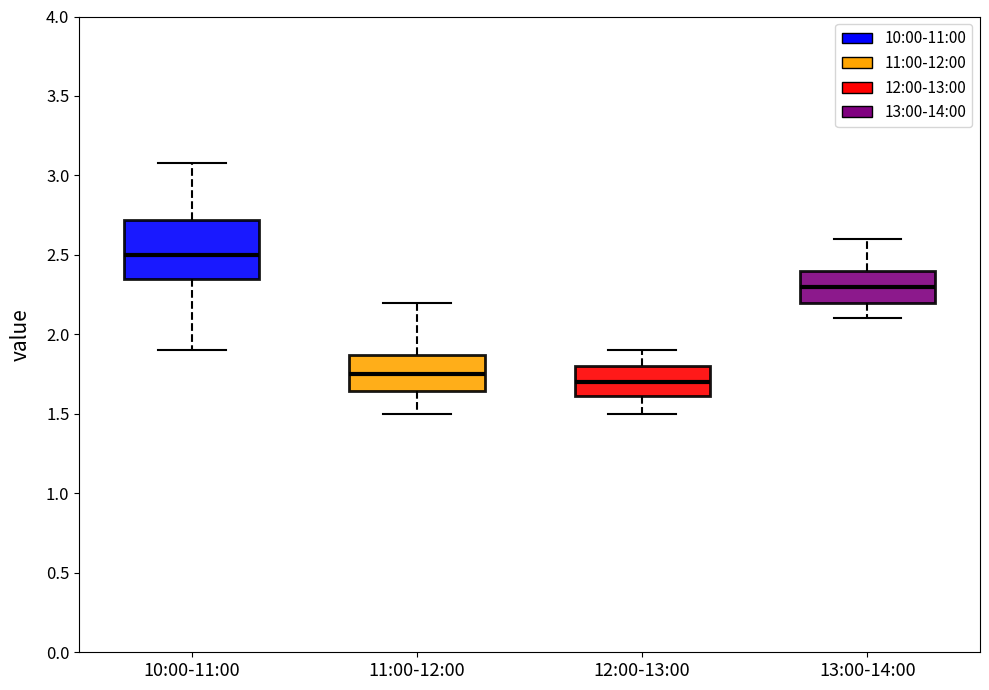

Which box is the tallest, from its lower edge to its upper edge?

10:00-11:00